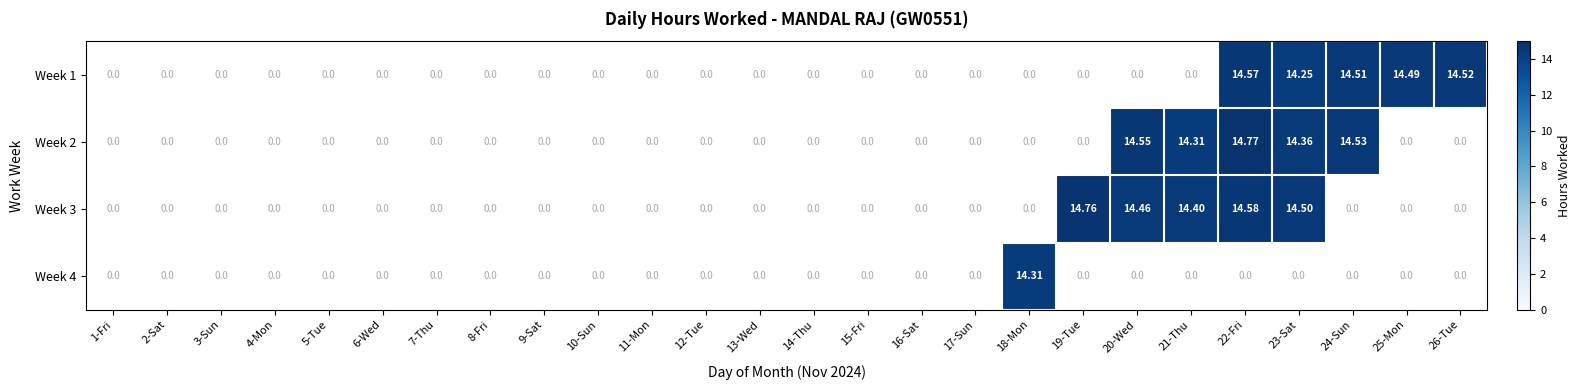

What is the greatest value displayed?

14.8